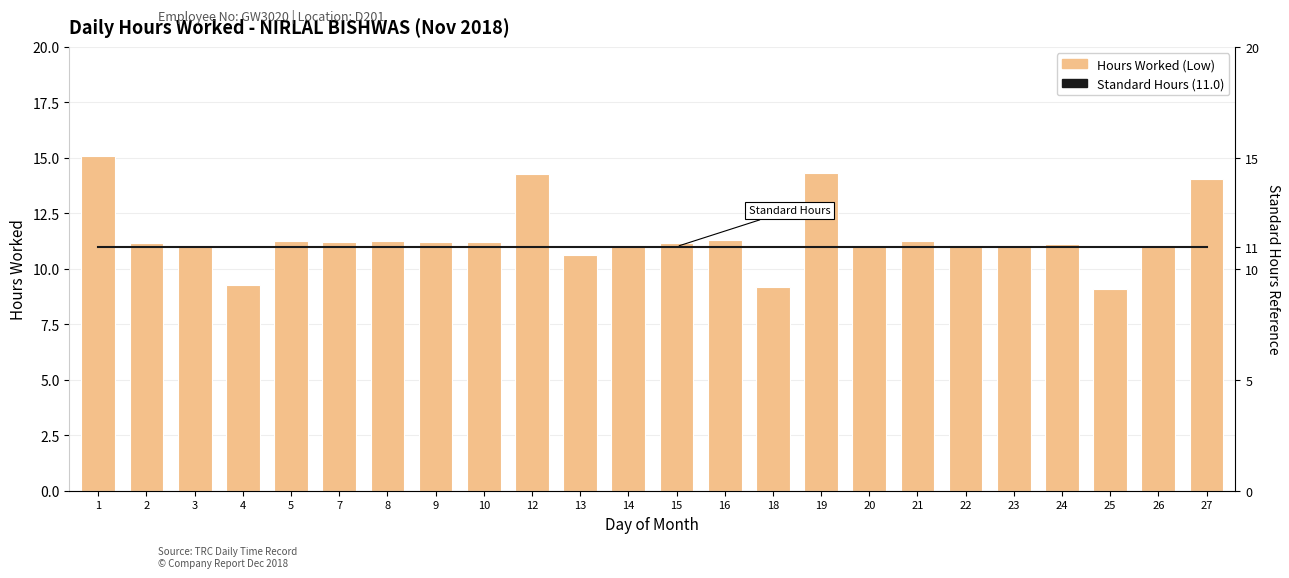

Which label corresponds to the largest value in the chart?

1